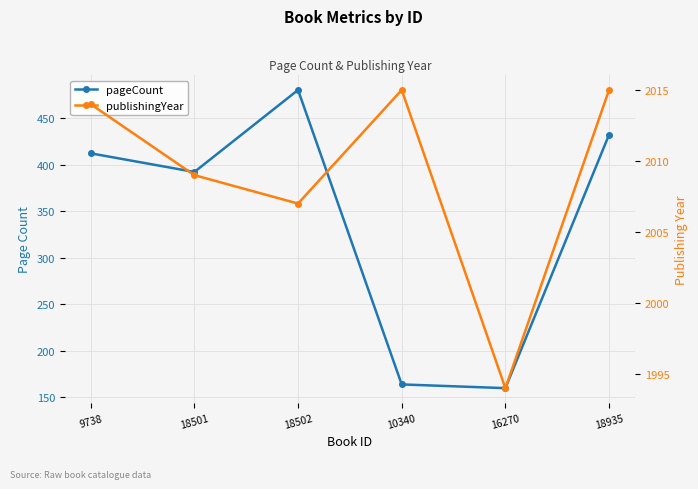

What is the label of the 5th point from the left?

16270